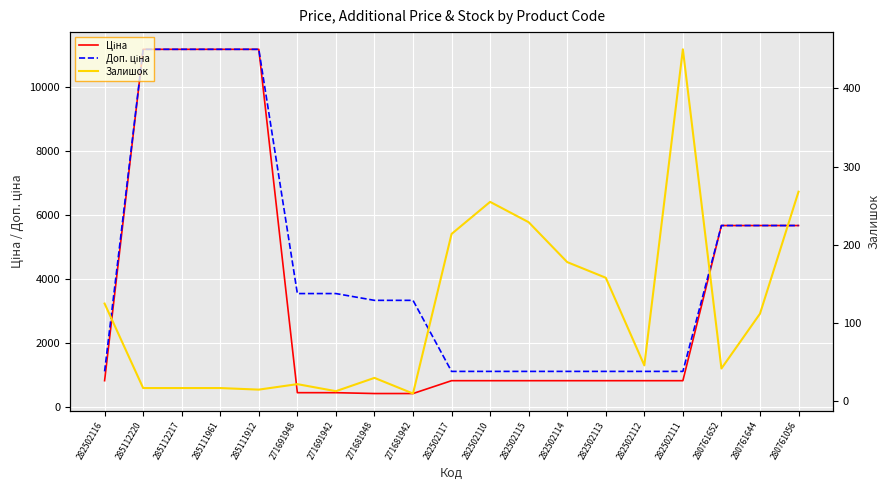

The value of Залишок at 280761652 is 61.4. True or false?

False